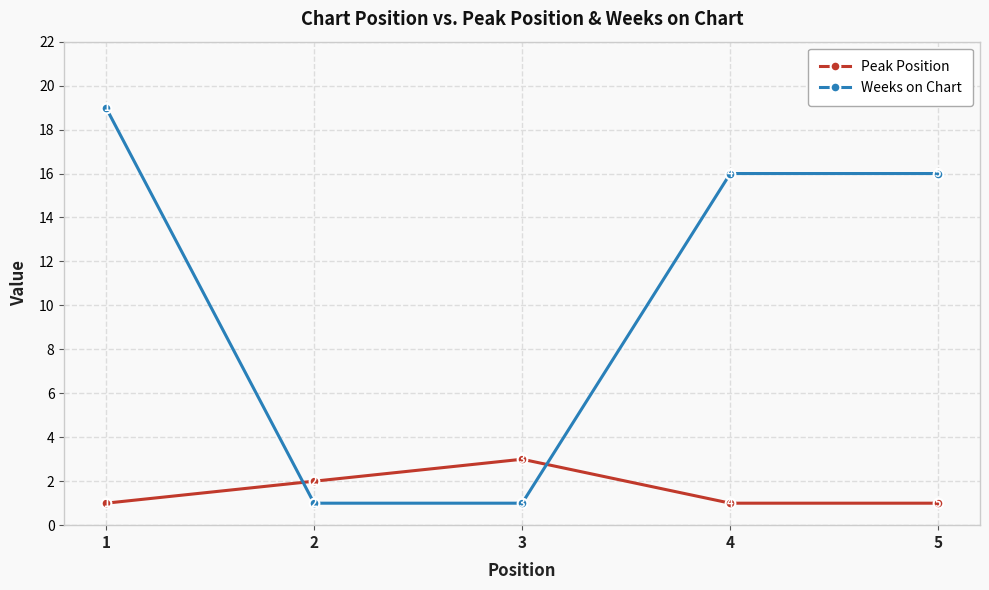

Which series ends up on top after the final intersection of Weeks on Chart and Peak Position?

Weeks on Chart